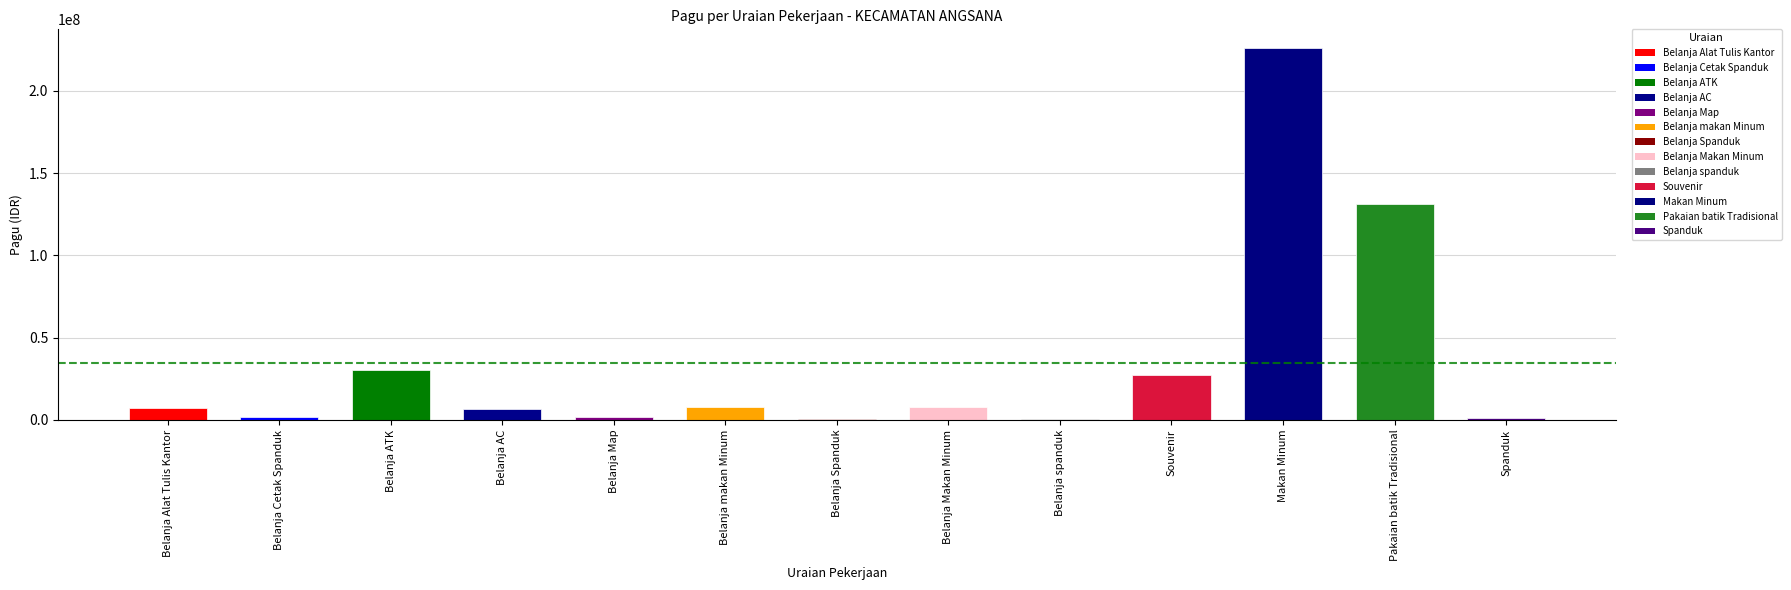

How many series are shown in this chart?

1